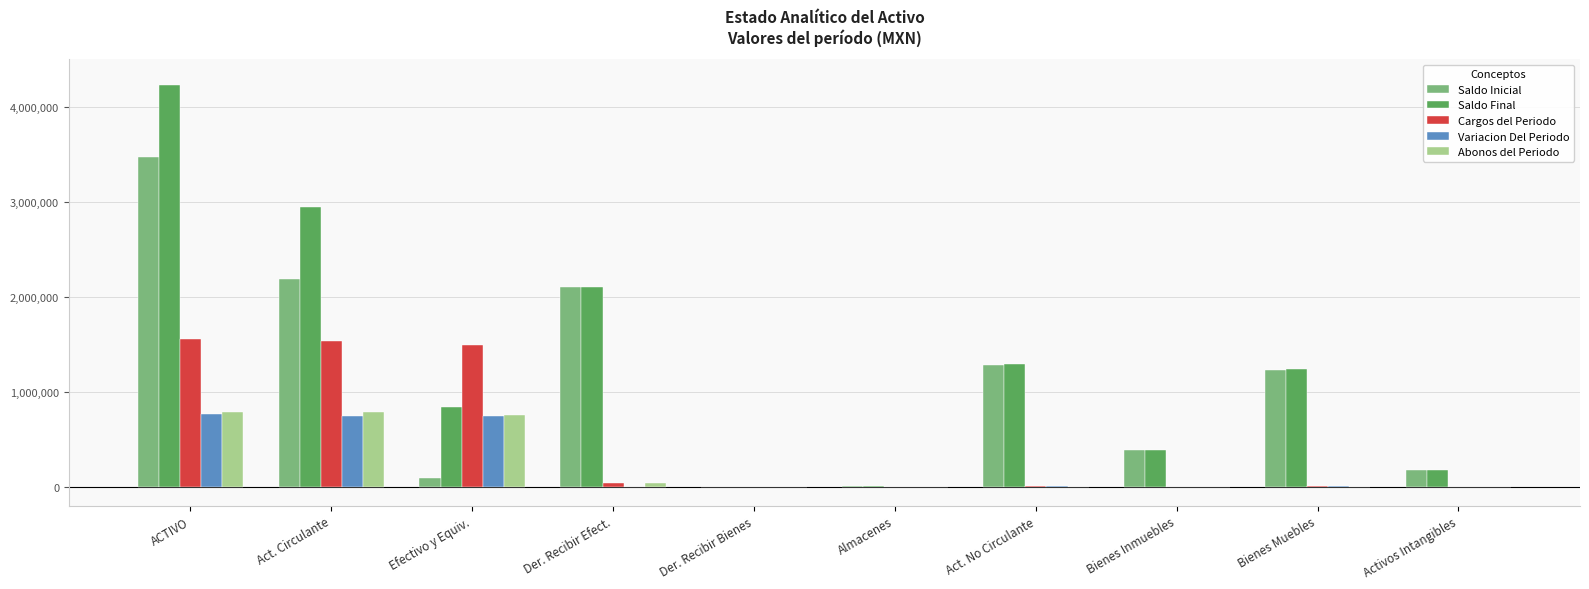

At which category is the sum across all series the highest?

ACTIVO